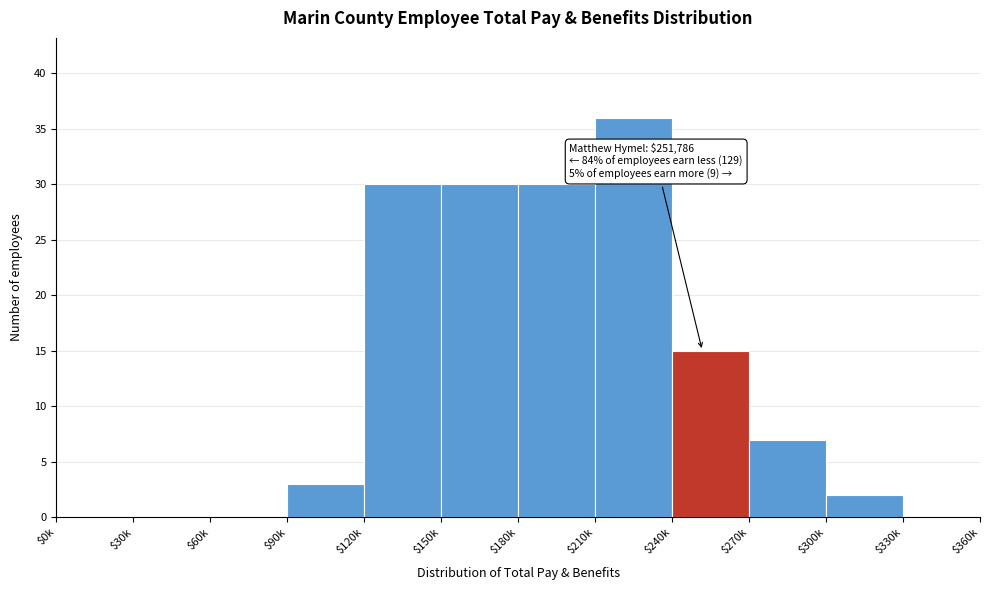

At which label is the value closest to 18?

$240k